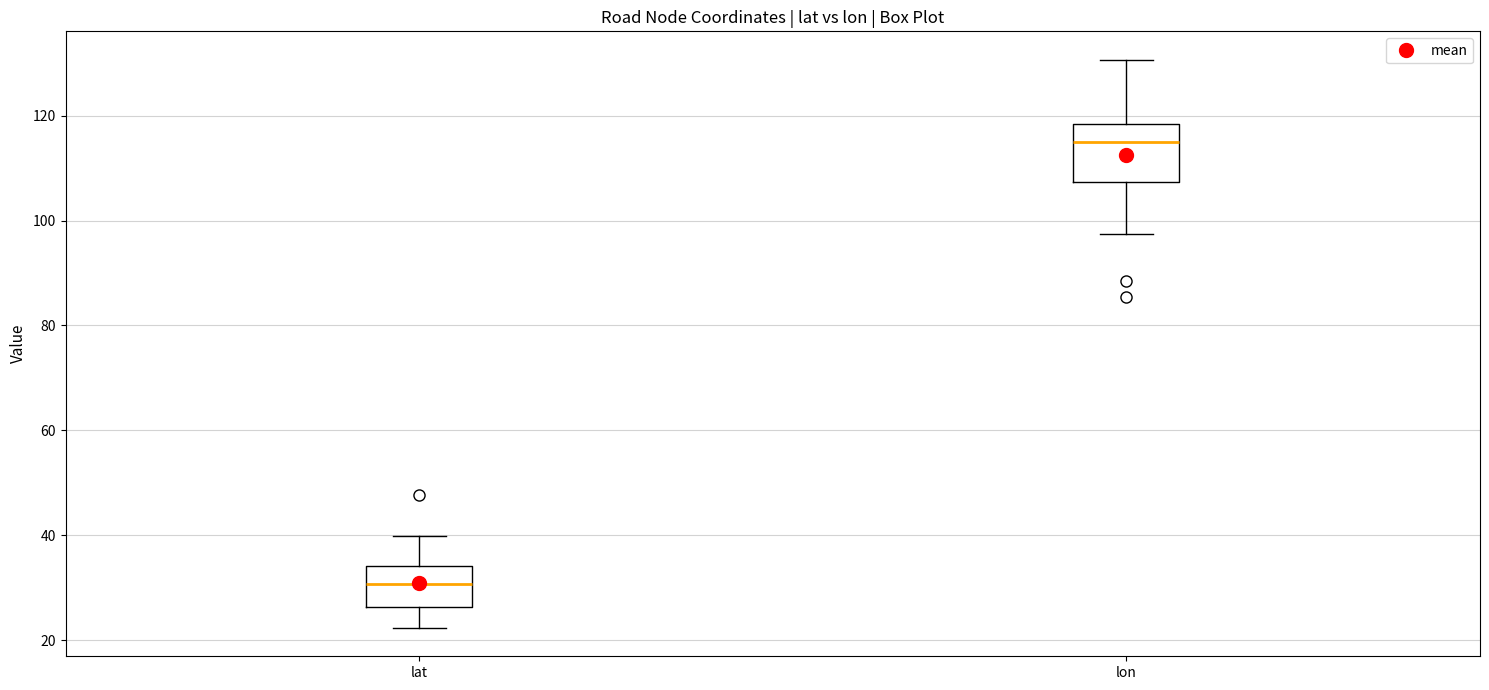

Which box's median line is the lowest?

lat